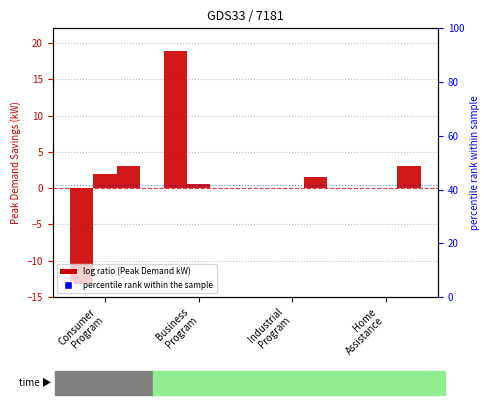

Reading left to right, list all the values displayed in this chart.

2011: -13.2	18.8	0.0	0.0
2012: 1.9	0.6	0.0	0.0
2013: 3.0	0.0	1.5	3.1